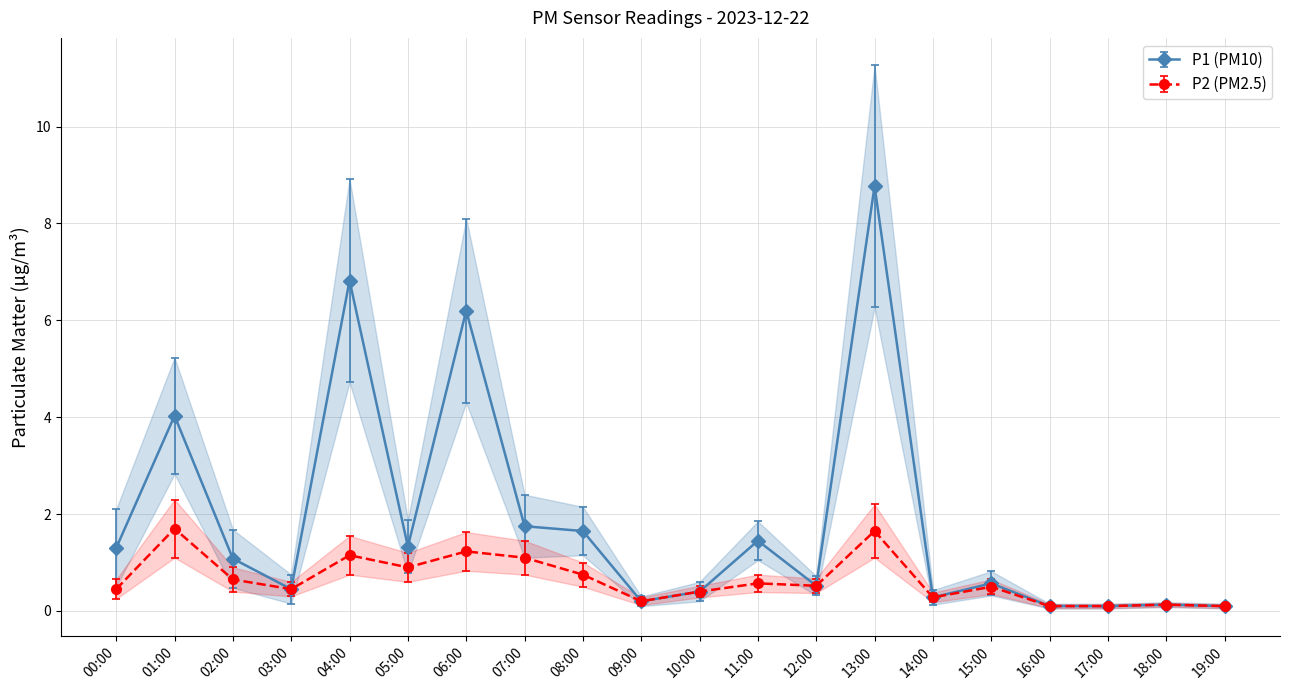

At 05:00, list the series in order from largest to smallest.

P1, P2